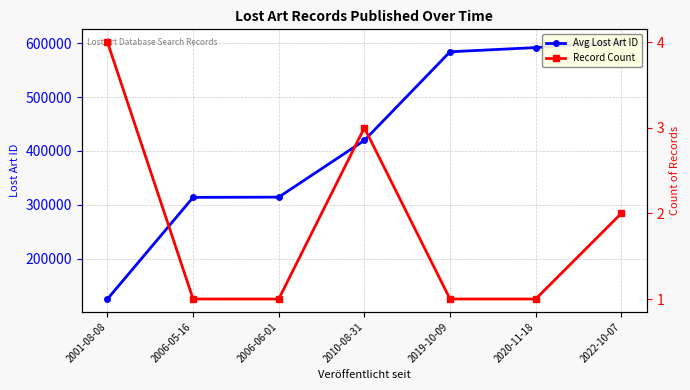

What is the difference between the highest and lowest values at 2020-11-18?

592257.0